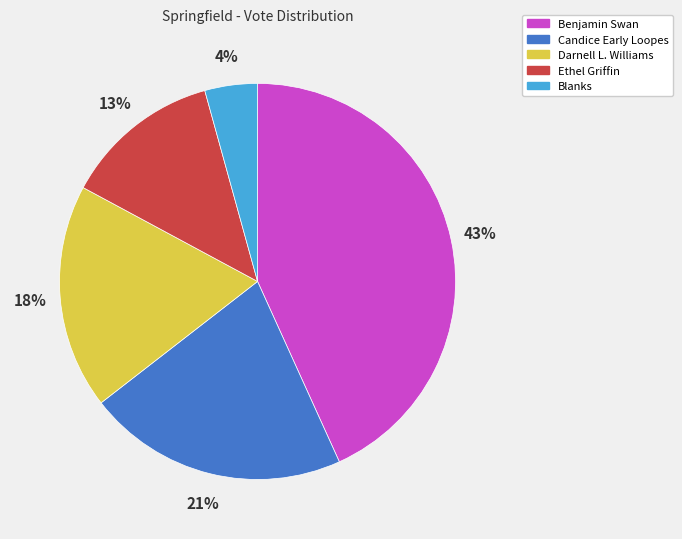

Count the number of slices in the pie.

5